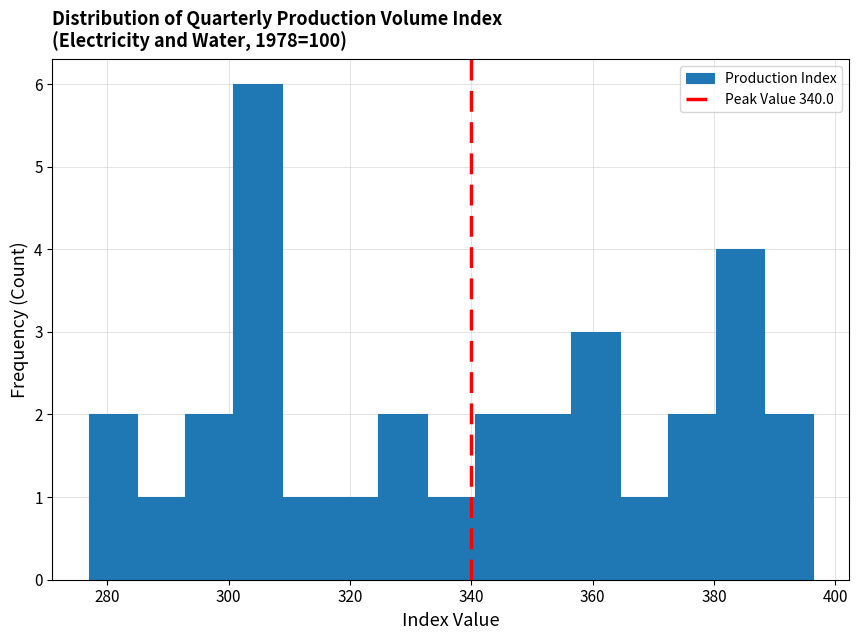

Read against the x-axis, roughly where is the centre of the tallest bar?

304